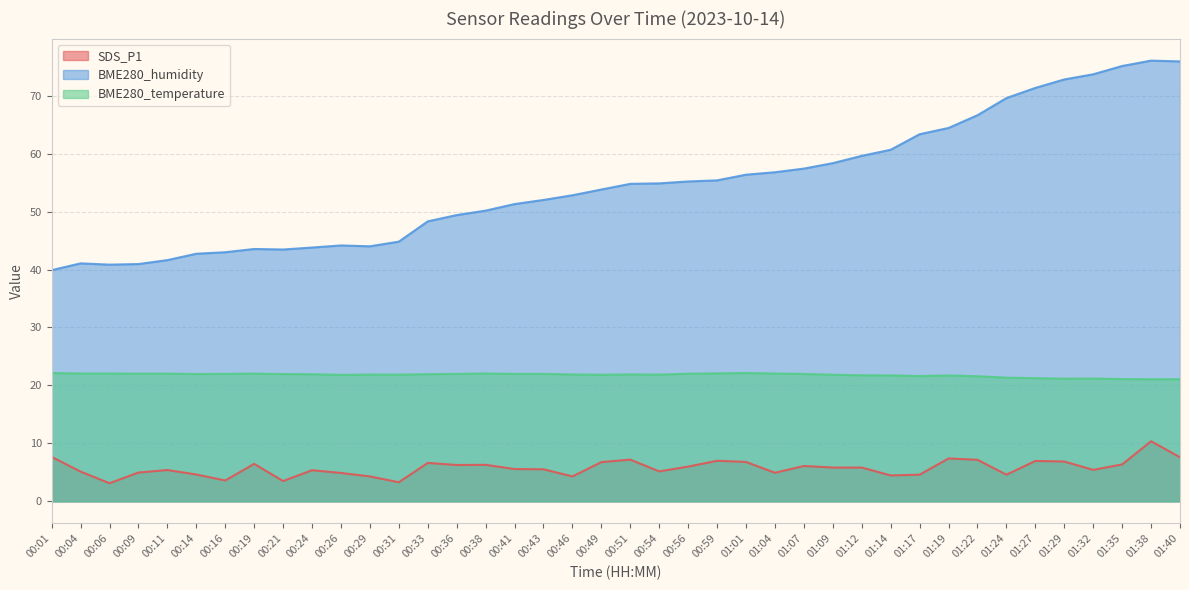

Is it true that BME280_temperature equals 21.3 at 01:24?

True